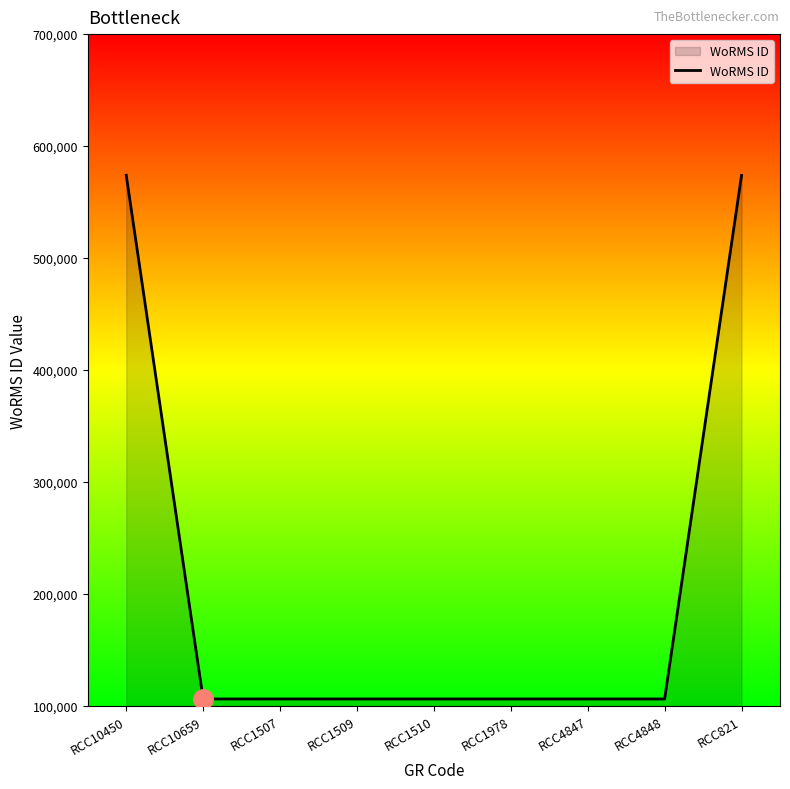

What is the difference between the maximum and minimum values?

467695